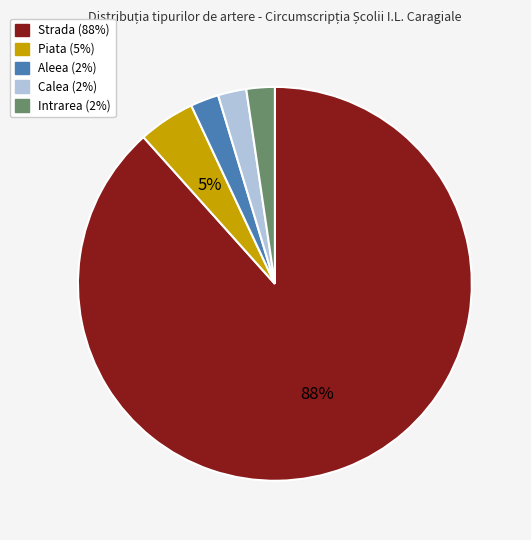

Which category accounts for the majority?

Strada